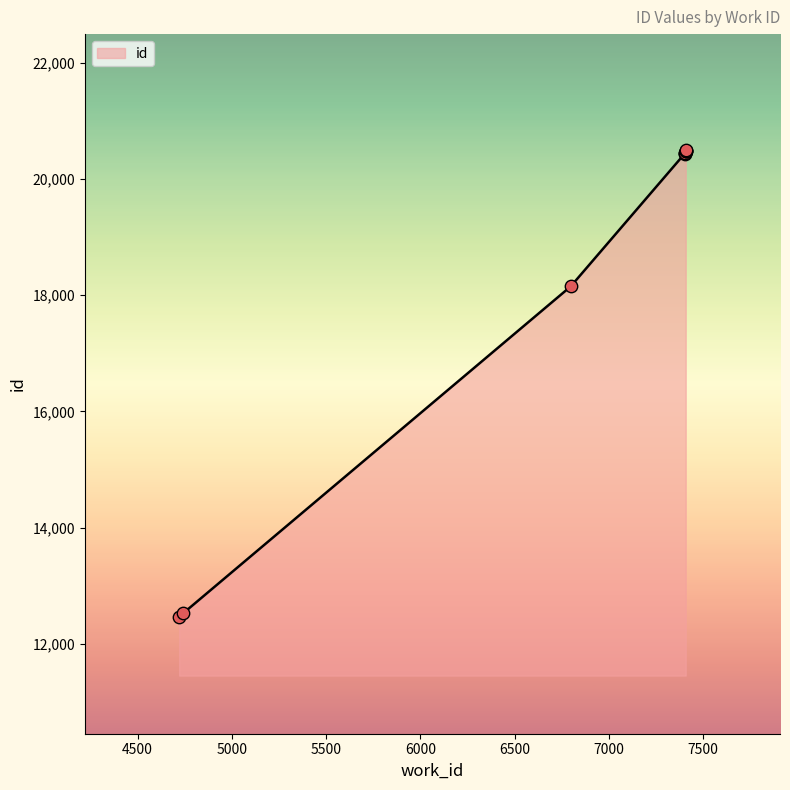

What is the ratio of the value at 7402 to the value at 7402?

1.0